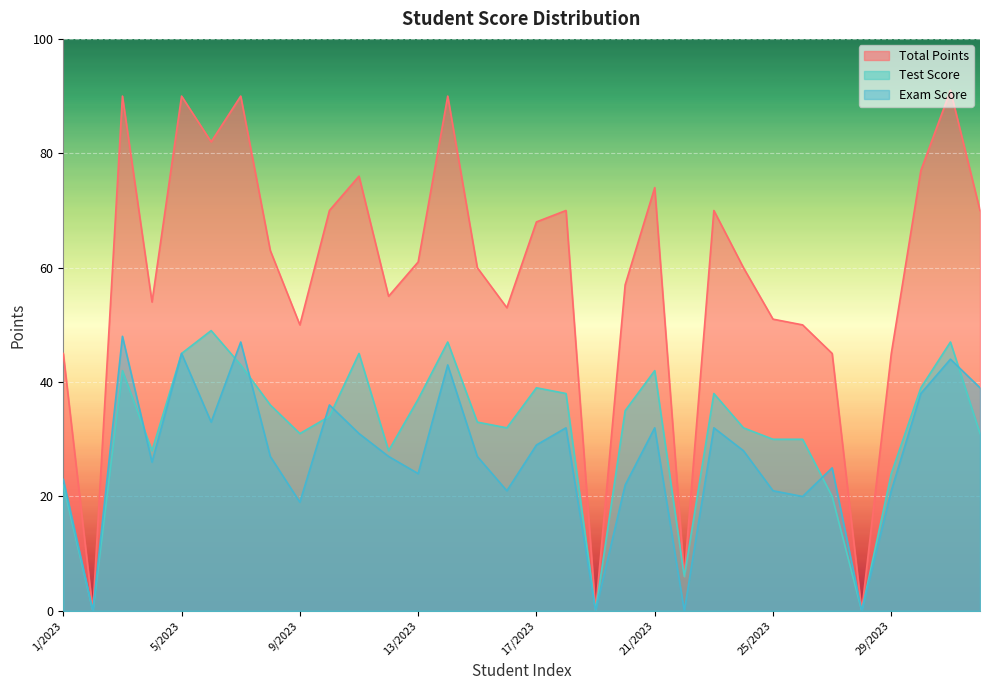

Read the Exam Score value at 12/2023.

27